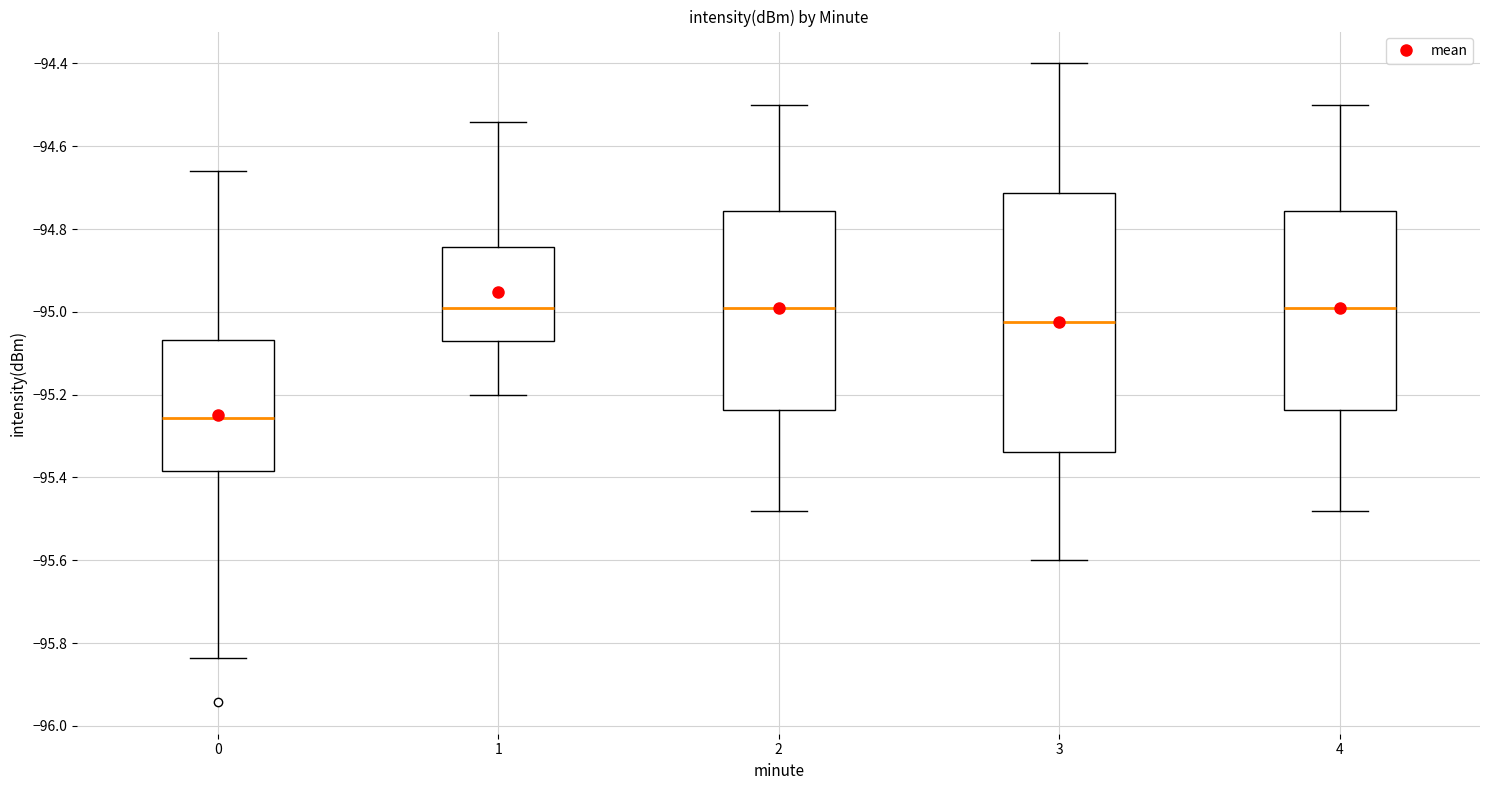

Reading left to right, transcribe this box plot: for each box, give where its median line is, the range the box spans, and where its two whiskers end, as read against the y-axis. The values are not printed on the chart, so give them approximately, as read against the axis.

0: median -95.26, box -95.38 to -95.06, whiskers -95.84 to -94.66
1: median -94.98, box -95.08 to -94.84, whiskers -95.20 to -94.54
2: median -94.98, box -95.24 to -94.76, whiskers -95.48 to -94.50
3: median -95.02, box -95.34 to -94.72, whiskers -95.60 to -94.40
4: median -94.98, box -95.24 to -94.76, whiskers -95.48 to -94.50